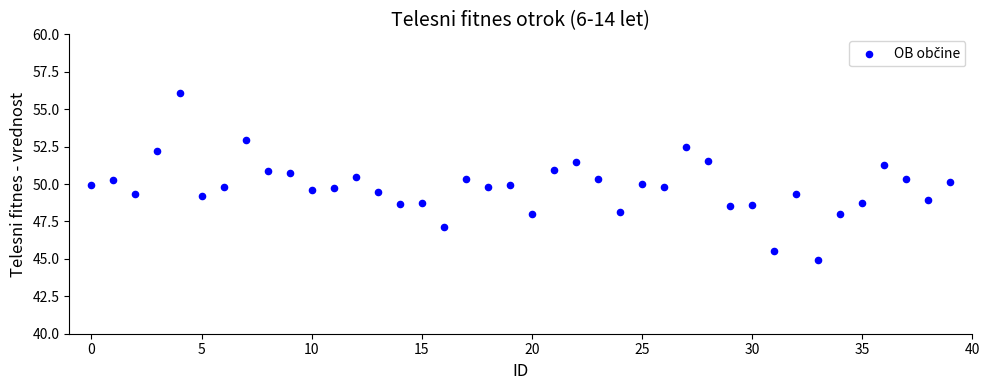

What is the range of Y values (max minus min)?

11.2